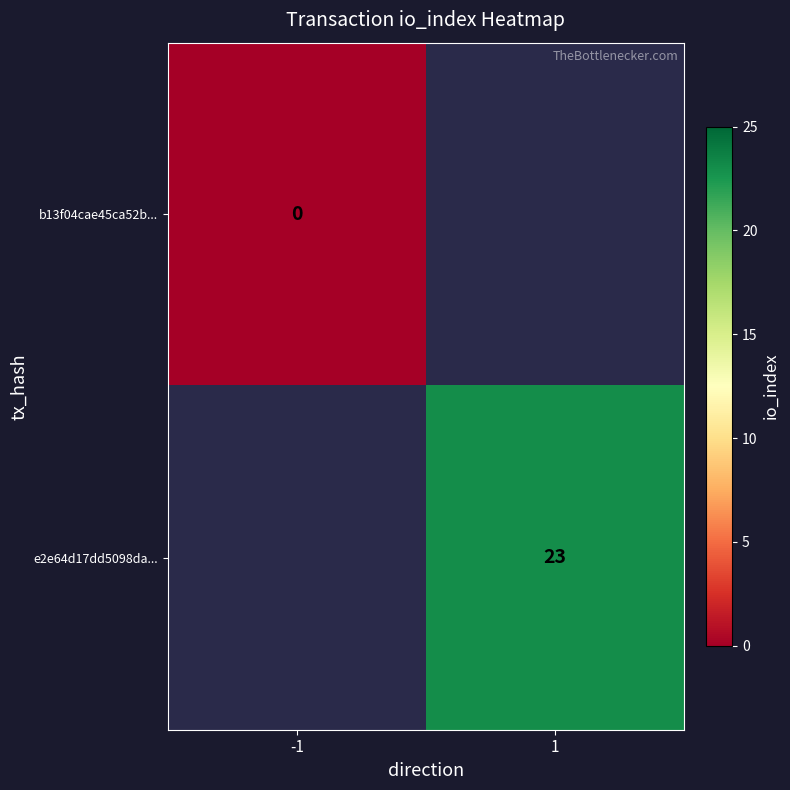

The e2e64d17dd5098da... series shows 23 at 1. True or false?

True